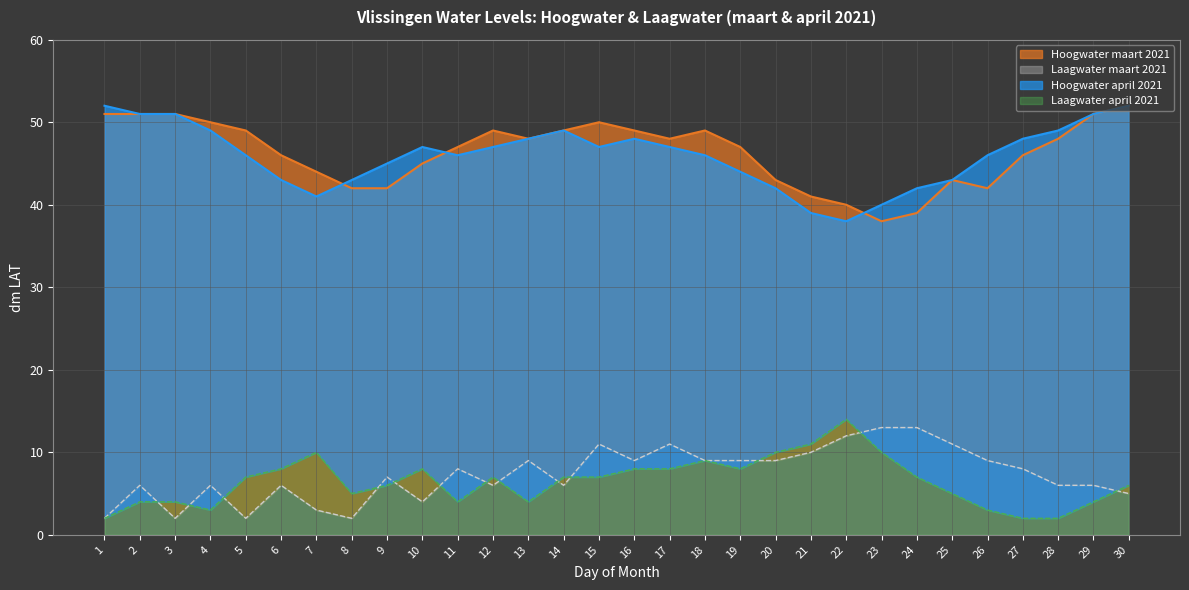

Is it true that Hoogwater_maart_hw equals 42 at 8?

True